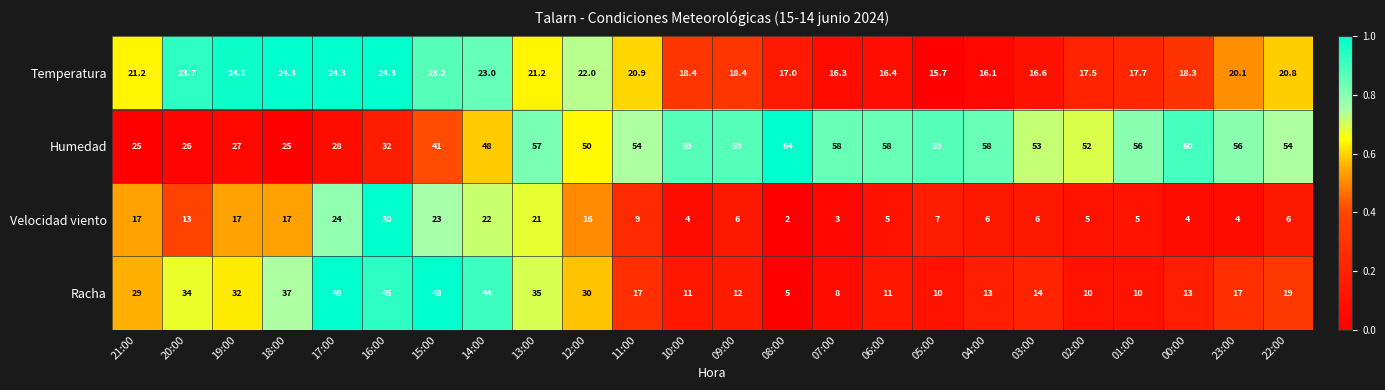

True or false: Humedad has a value of 10.6 at 02:00.

False